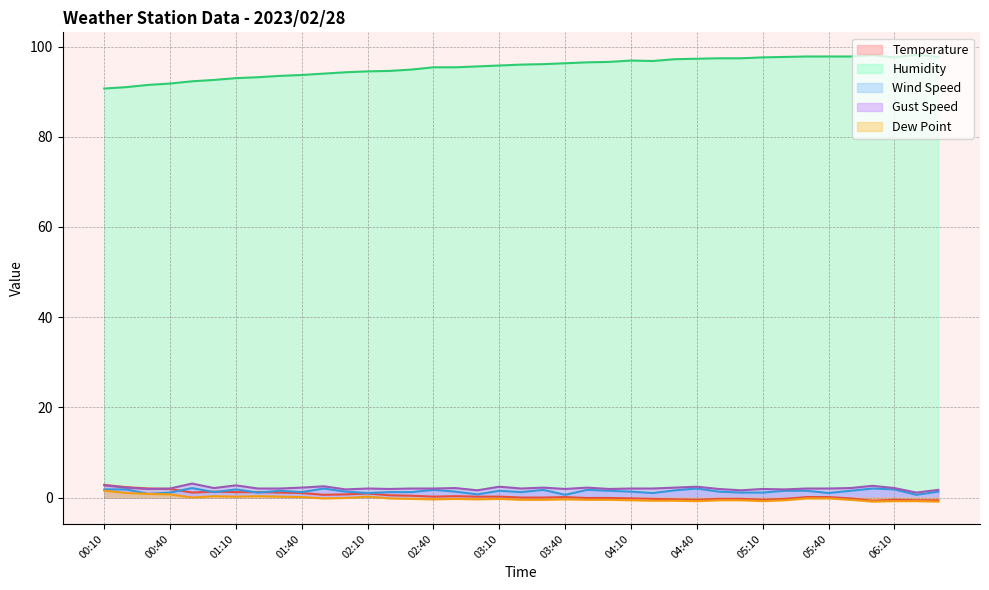

True or false: Temperature and Humidity cross at least once.

False